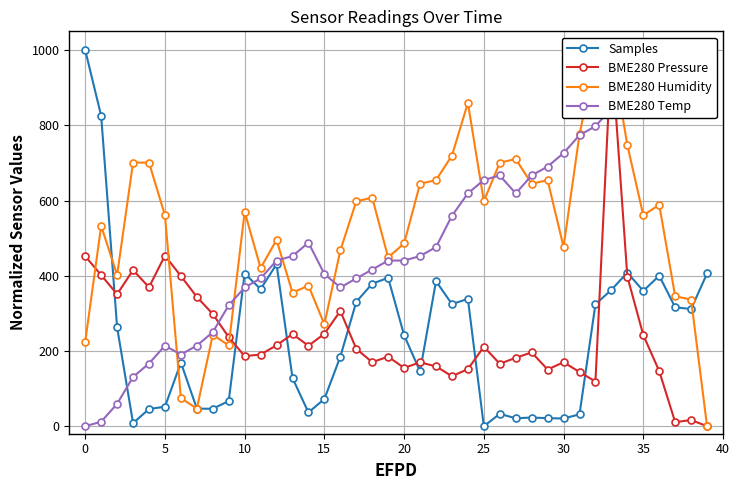

Between 22 and 36, which series saw the biggest shift?

BME280 Temp